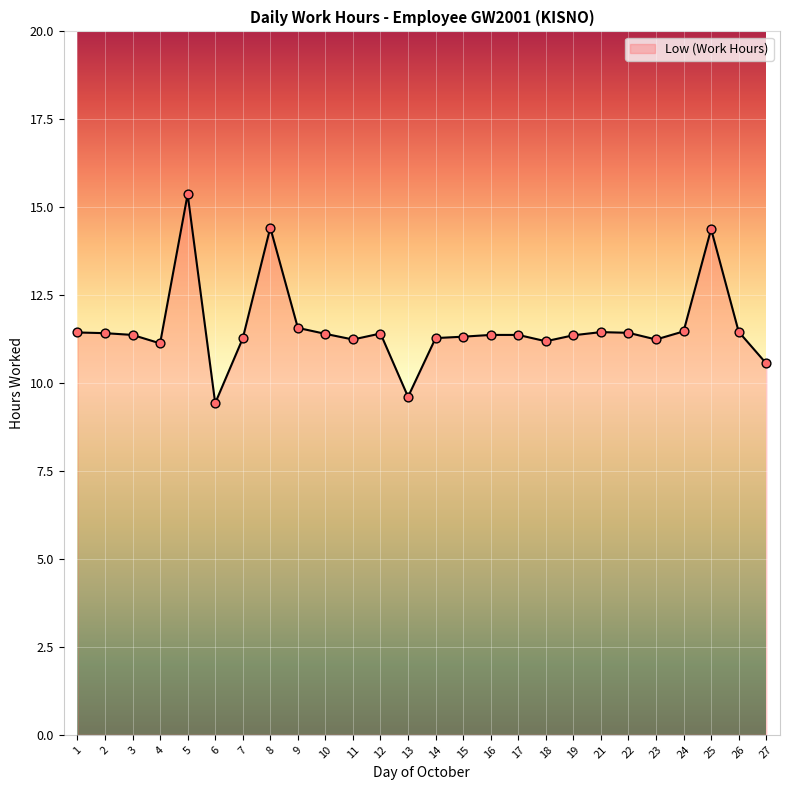

What is the ratio of the value at 5 to the value at 27?

1.5